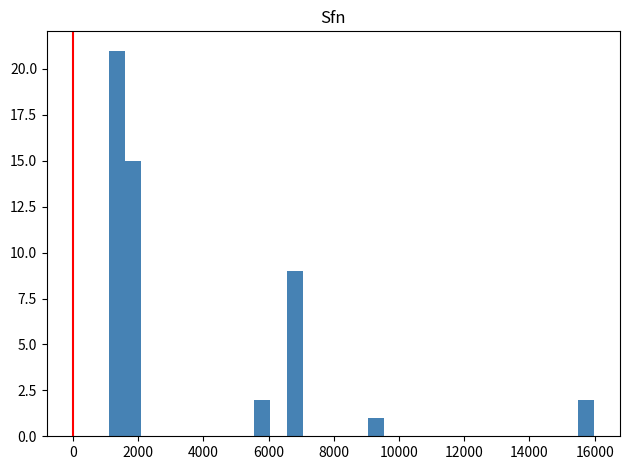

Around what value on the x-axis is the tallest bar? Give the approximate position of its centre, as read against the axis.

1400